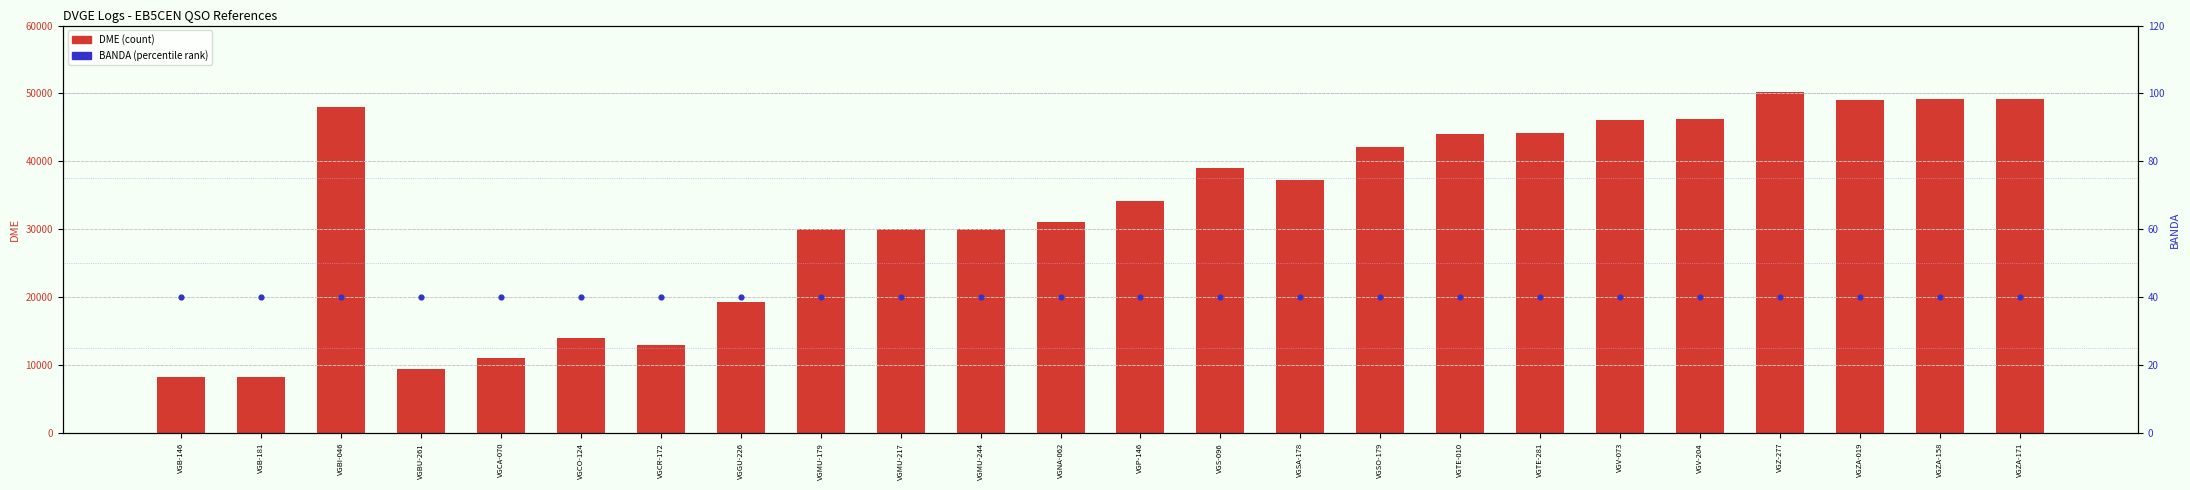

What are all the series names shown in the legend?

DME, BANDA